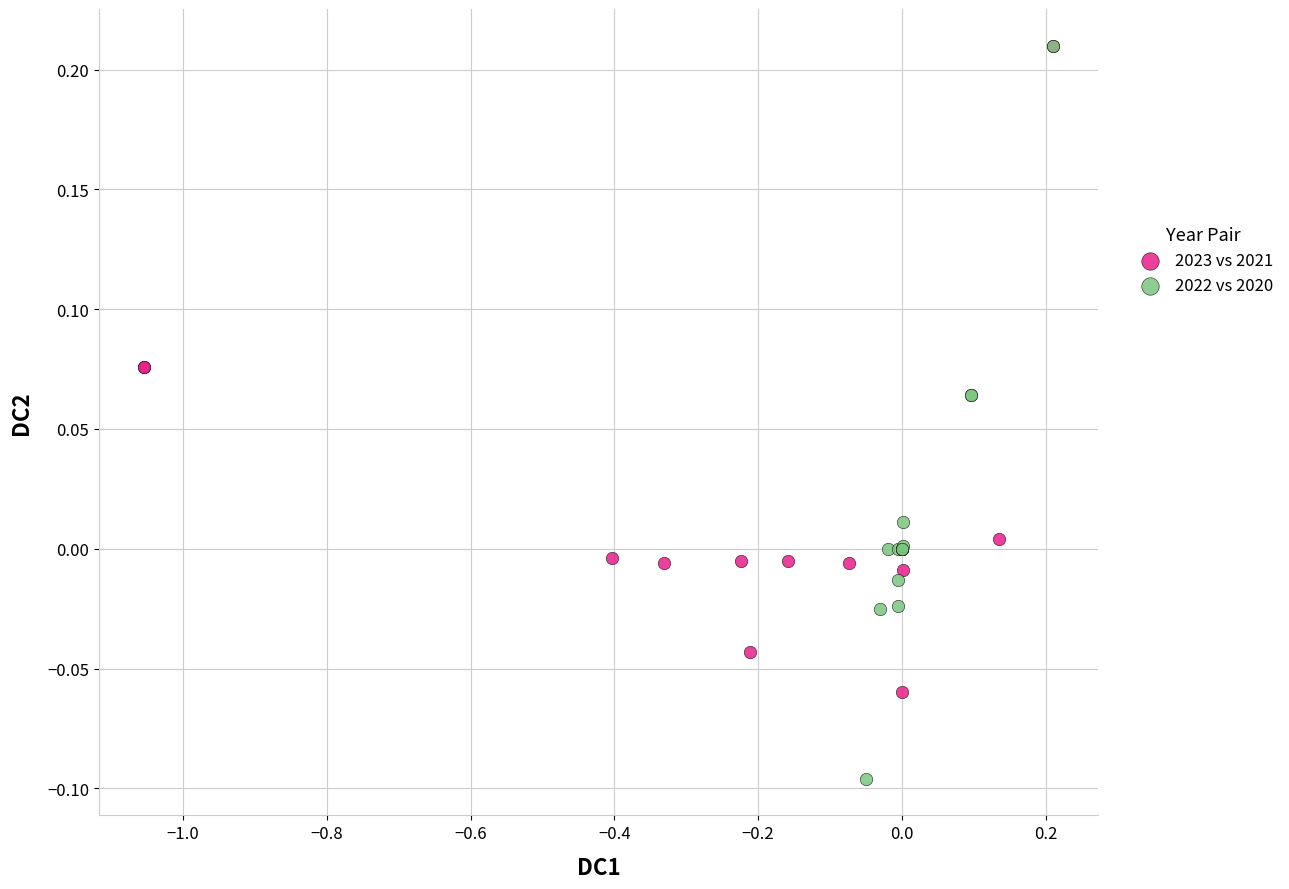

Which series reaches the minimum Y coordinate?

2022 vs 2020